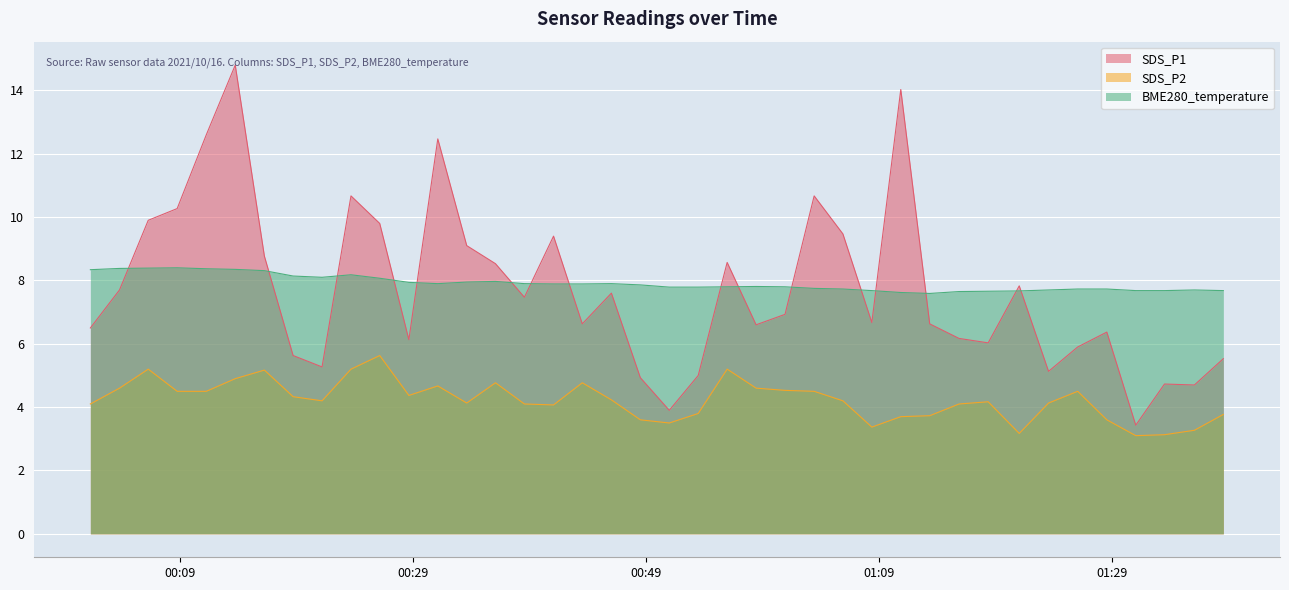

What is the sum of the SDS_P2 values at 2021/10/16 01:15:53 and 2021/10/16 01:23:34?

8.2